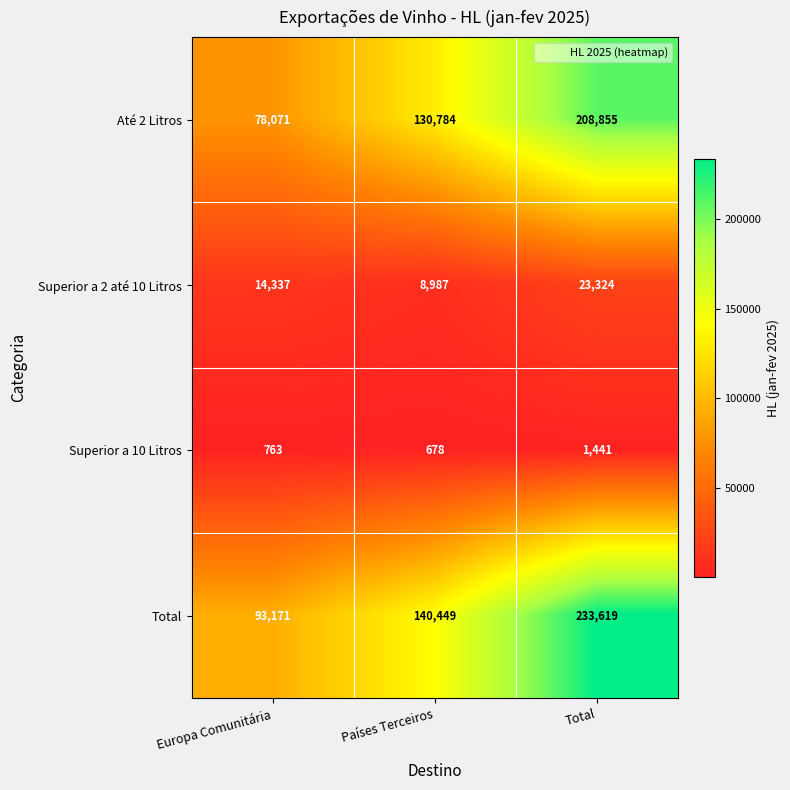

Is it true that Até 2 Litros equals 63204 at Total?

False